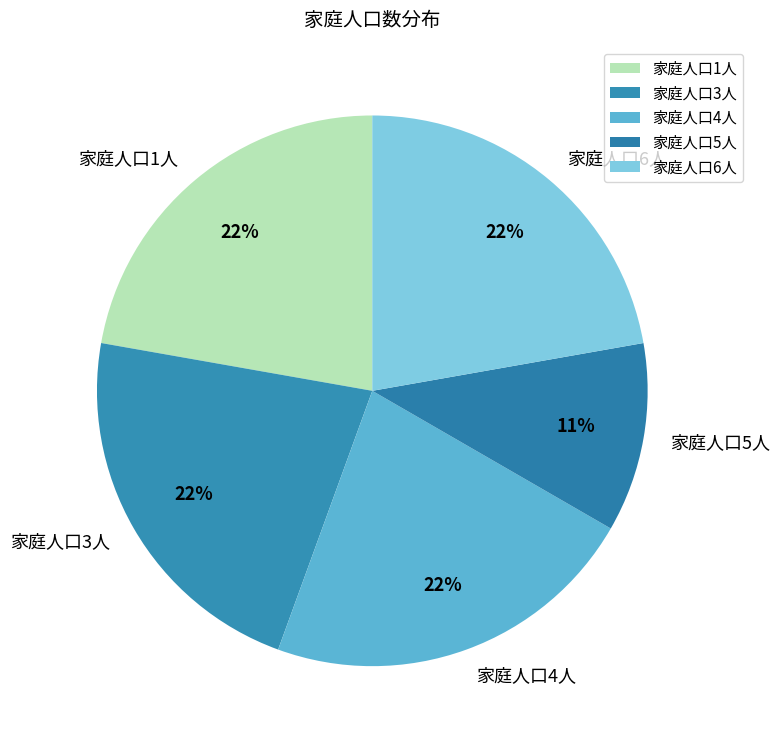

Is there any slice that represents more than half of the pie?

No